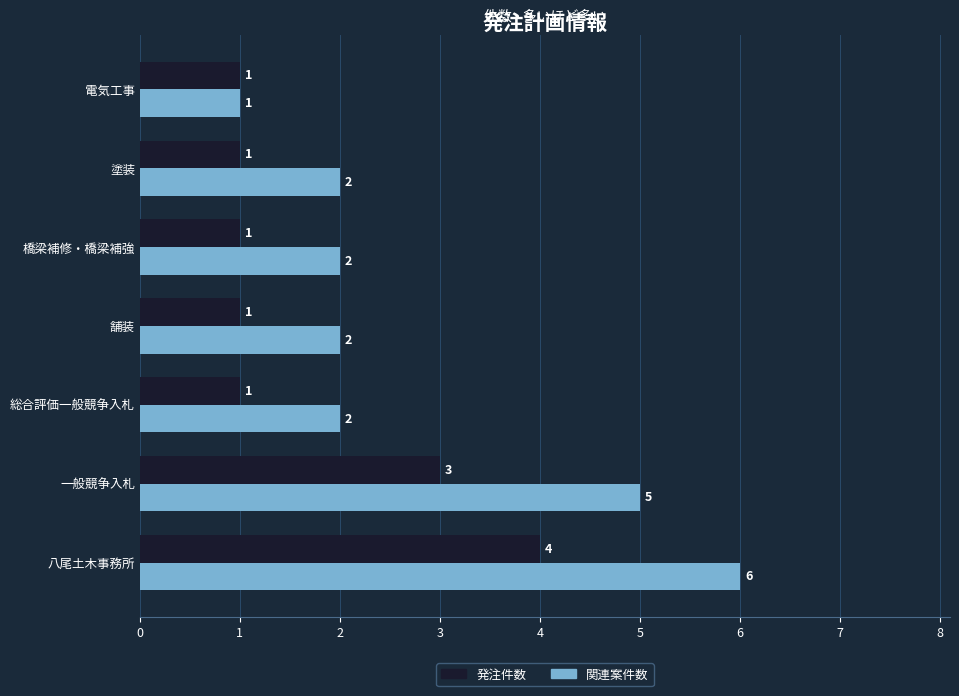

What is the difference between the second highest and minimum values in the 関連案件数 series?

4